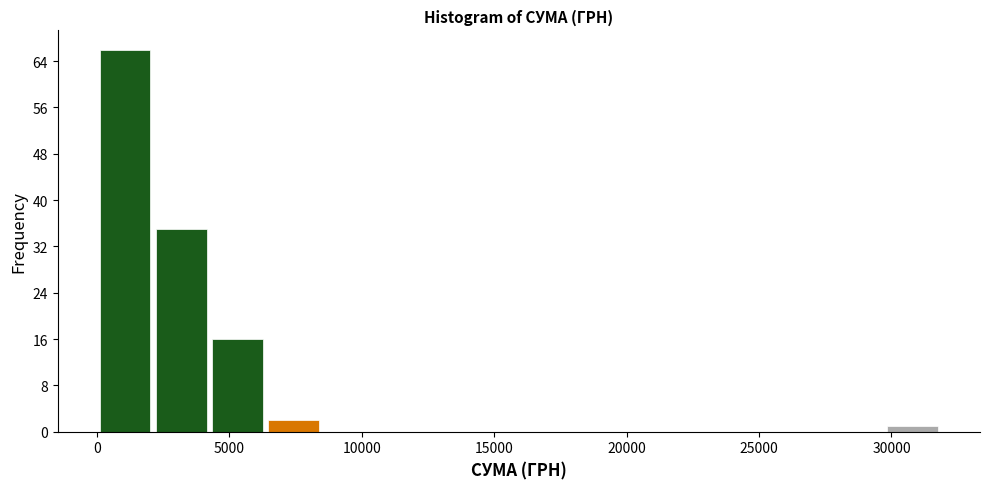

Reading left to right, list every bar in this chart as the range it spans on the x-axis followed by its height. Neither the bar edges nor the heights are printed on the chart, so give them approximately, as read against the axes.

0 to 2000: 66
2000 to 4000: 35
4000 to 6500: 16
6500 to 8500: 2
8500 to 10500: 0
10500 to 12500: 0
12500 to 15000: 0
15000 to 17000: 0
17000 to 19000: 0
19000 to 21000: 0
21000 to 23500: 0
23500 to 25500: 0
25500 to 27500: 0
27500 to 29500: 0
29500 to 32000: 1